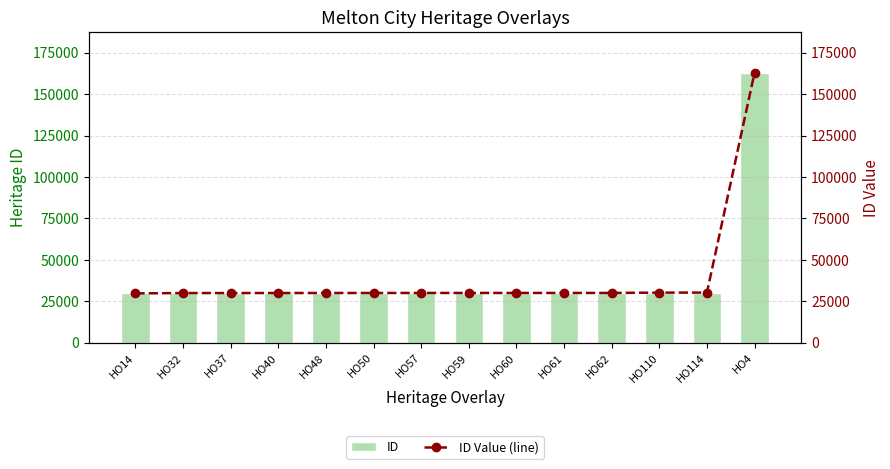

Reading left to right, what are all the values shown in this chart?

ID: 29797	29995	30008	30015	30037	30042	30053	30056	30057	30059	30065	30256	30264	162933
ID Value (line): 29797	29995	30008	30015	30037	30042	30053	30056	30057	30059	30065	30256	30264	162933